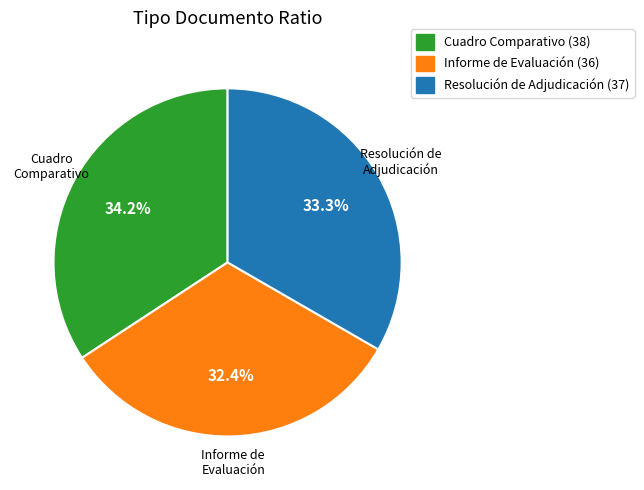

Is there a majority slice in this chart?

No